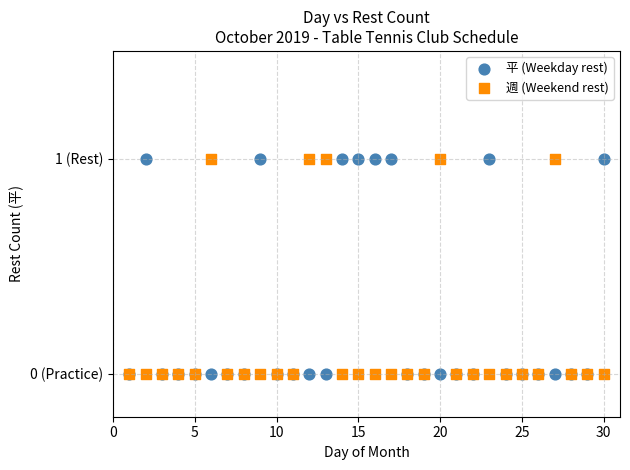

What are all the series names shown in the legend?

平 (Weekday rest), 週 (Weekend rest)